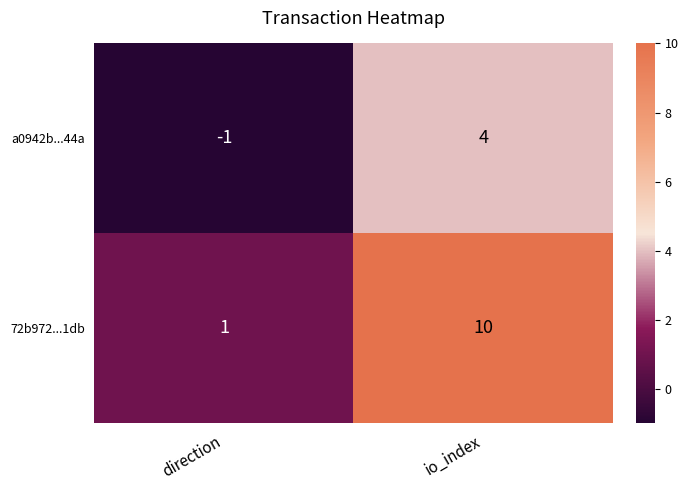

True or false: 72b972...1db has a value of 10 at io_index.

True